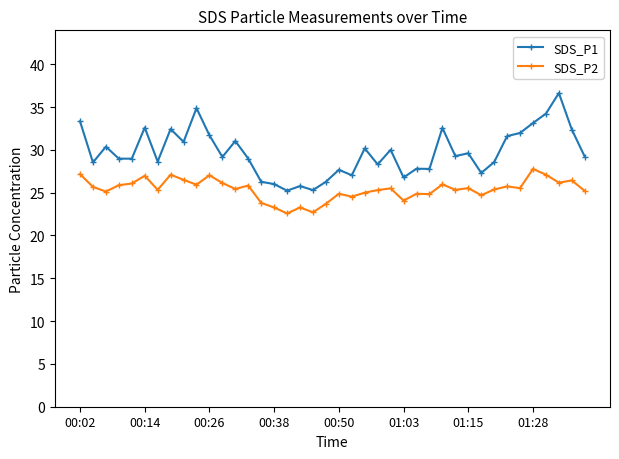

List the series in order of their peak value, highest first.

SDS_P1, SDS_P2